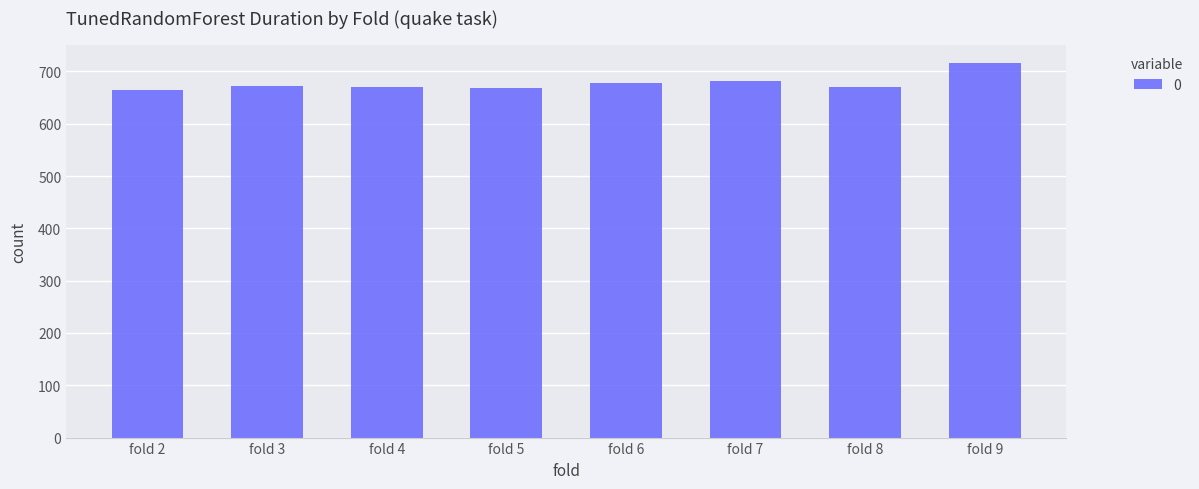

What is the greatest value displayed?

715.6